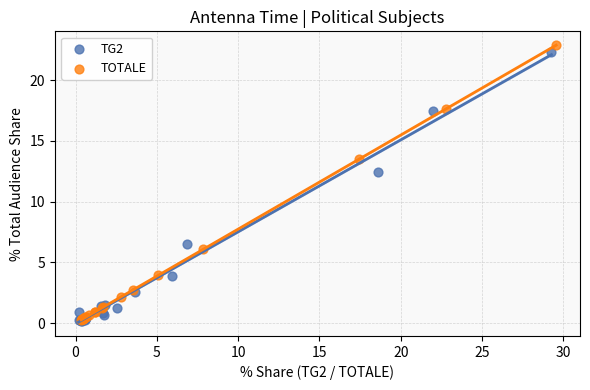

Which series reaches the maximum Y coordinate?

TOTALE